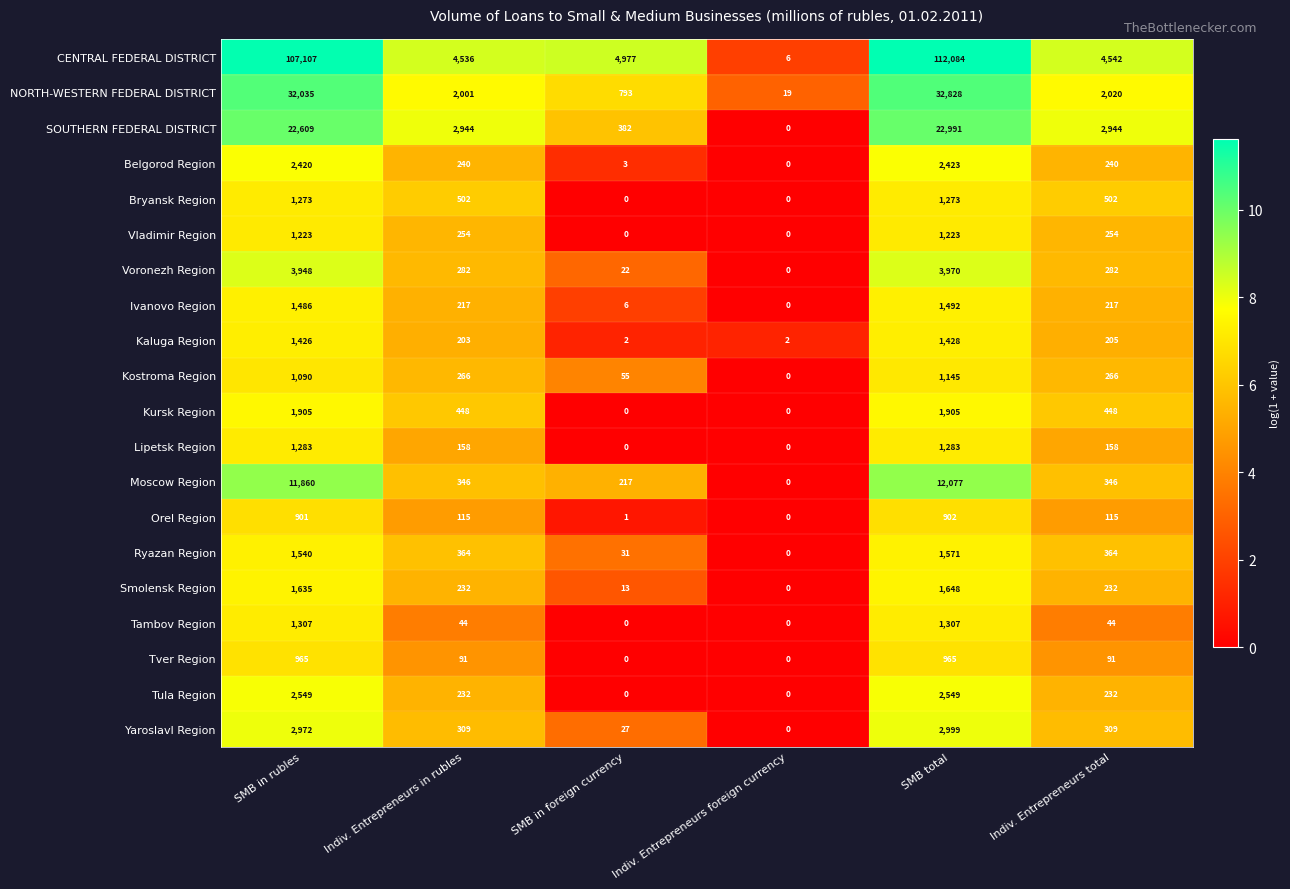

Rank the series by their maximum value, from highest to lowest.

CENTRAL FEDERAL DISTRICT, NORTH-WESTERN FEDERAL DISTRICT, SOUTHERN FEDERAL DISTRICT, Moscow Region, Voronezh Region, Yaroslavl Region, Tula Region, Belgorod Region, Kursk Region, Smolensk Region, Ryazan Region, Ivanovo Region, Kaluga Region, Tambov Region, Lipetsk Region, Bryansk Region, Vladimir Region, Kostroma Region, Tver Region, Orel Region